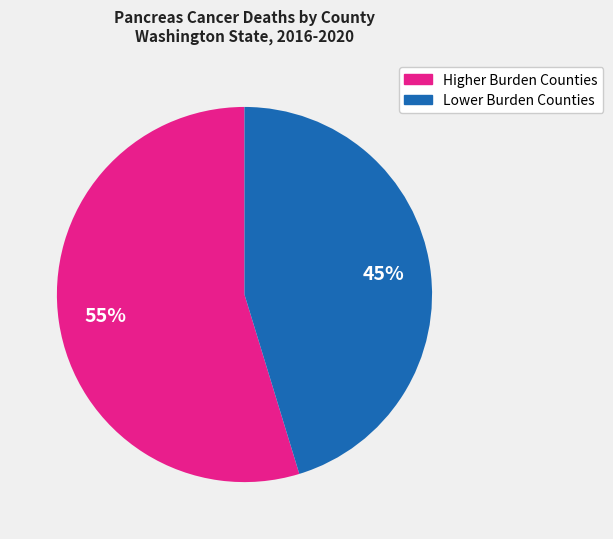

Is there any slice that represents more than half of the pie?

Yes